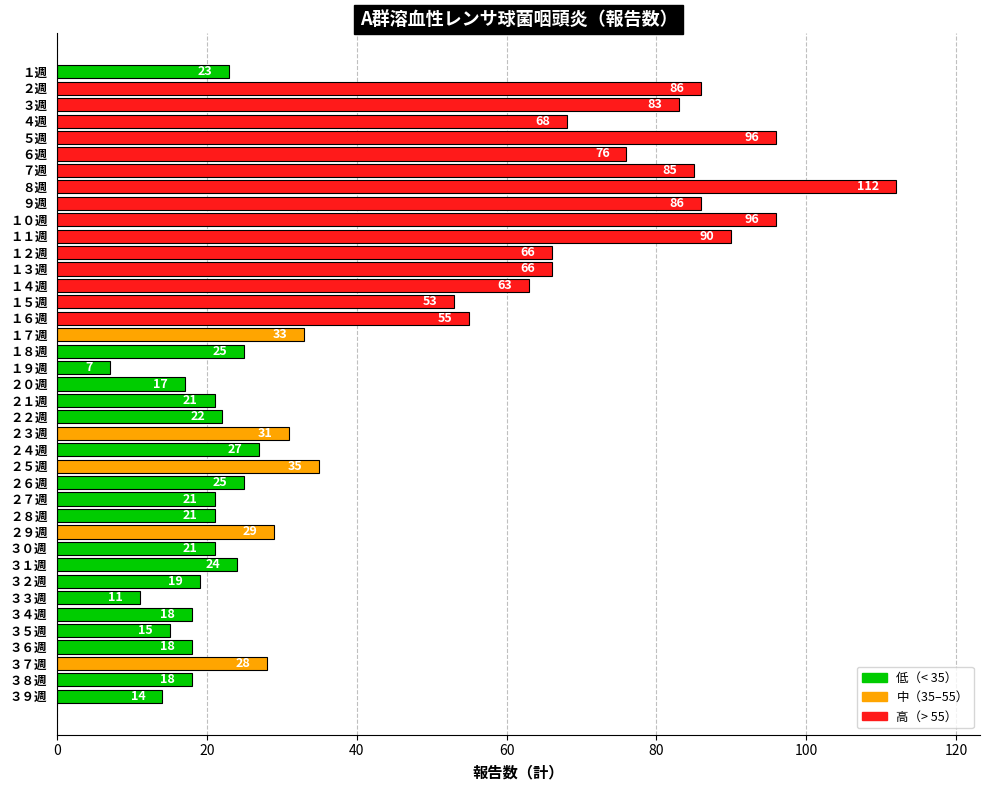

Reading top to bottom, what are all the values shown in this chart?

23	86	83	68	96	76	85	112	86	96	90	66	66	63	53	55	33	25	7	17	21	22	31	27	35	25	21	21	29	21	24	19	11	18	15	18	28	18	14